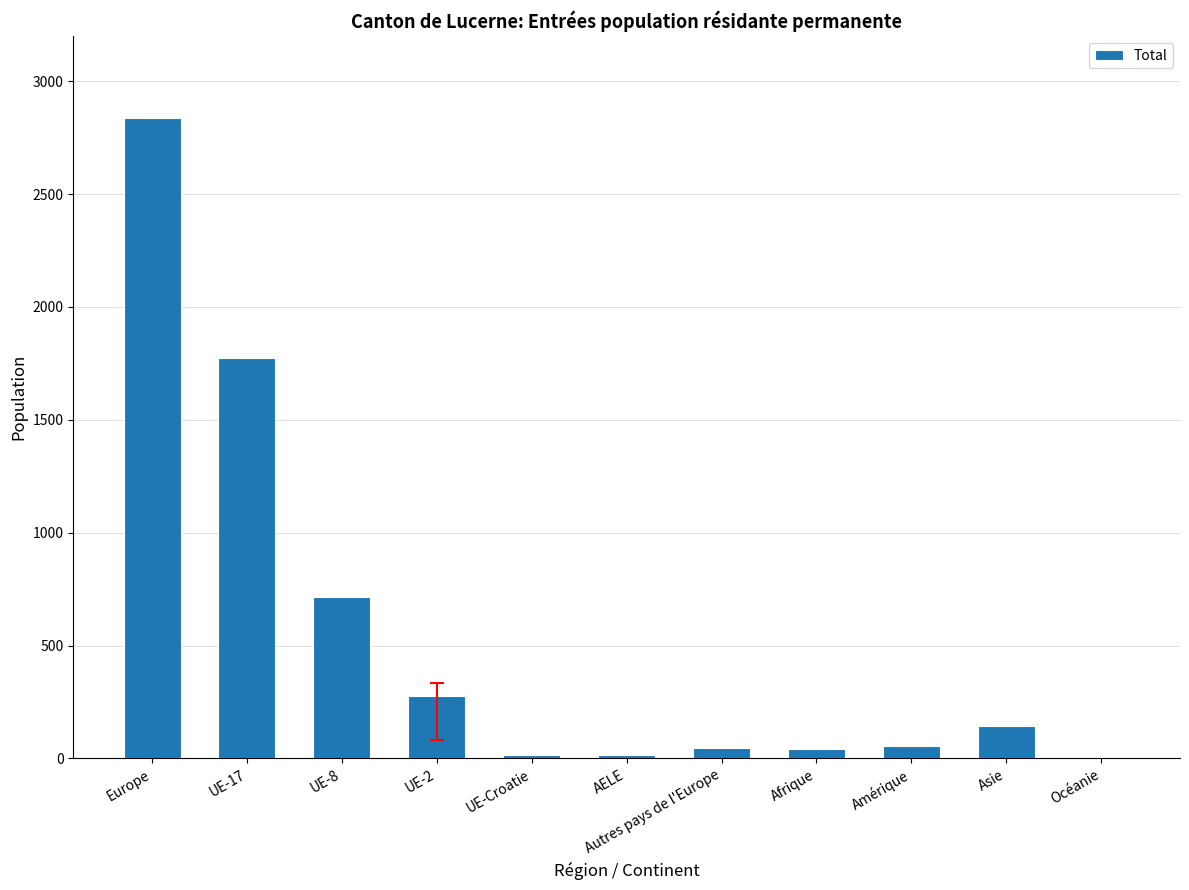

At which category does the chart reach its peak across all series?

Europe